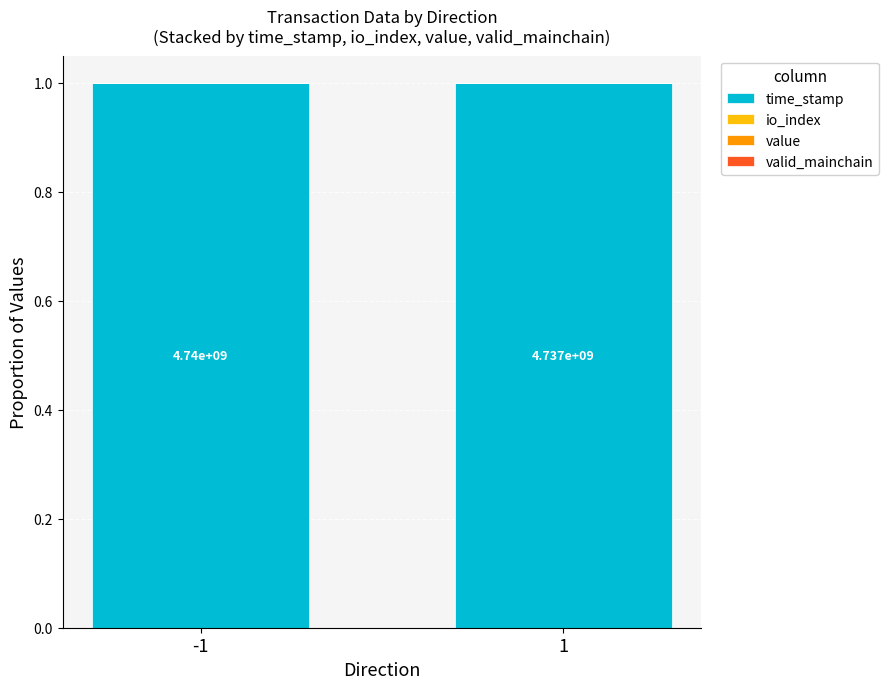

How many distinct data groups are displayed?

4